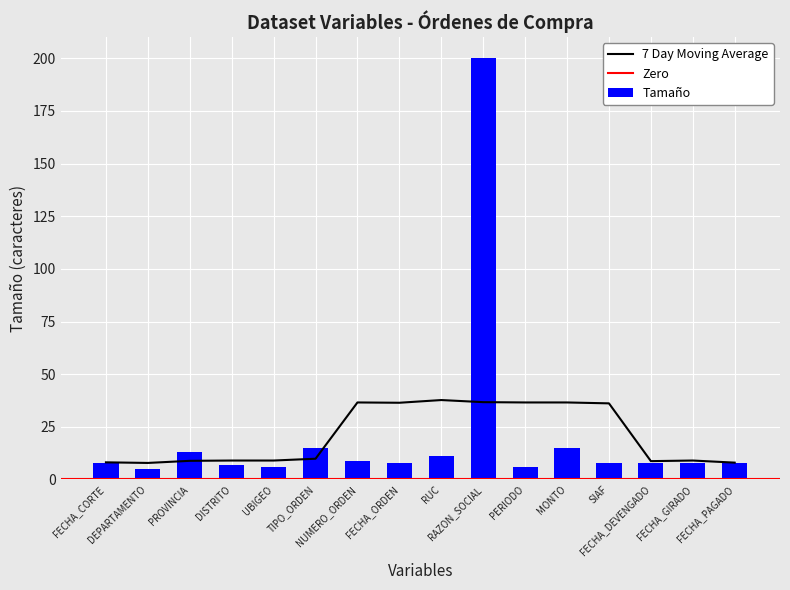

True or false: the data shows 8 at FECHA_GIRADO.

True